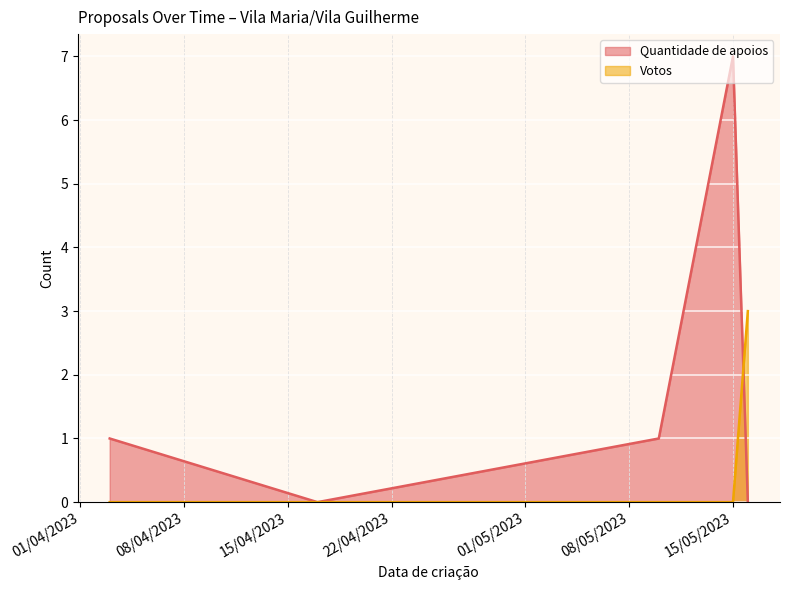

What is the average value of the Quantidade de apoios series?

2